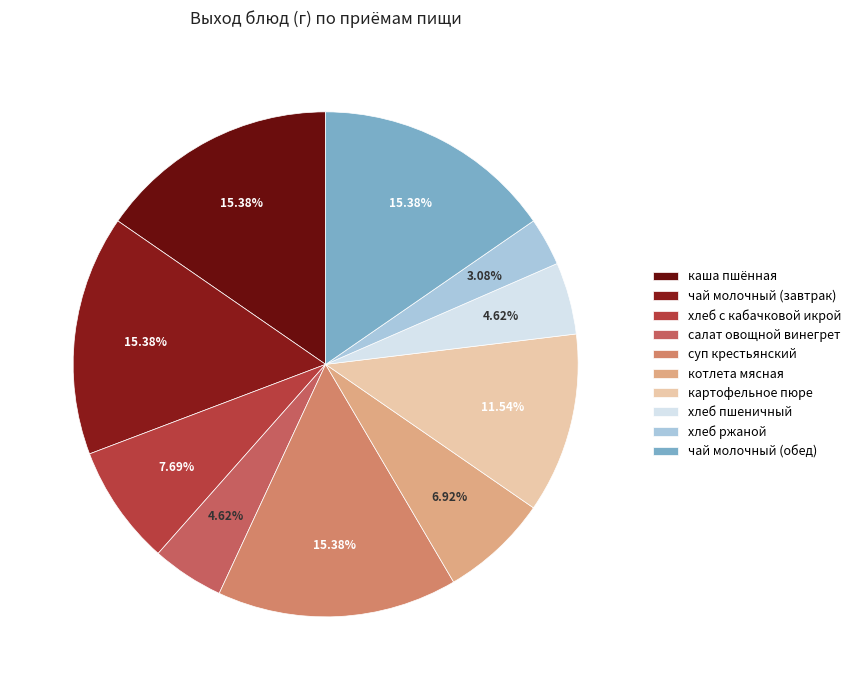

What is the ratio of the value at салат овощной винегрет to the value at каша пшённая?

0.3